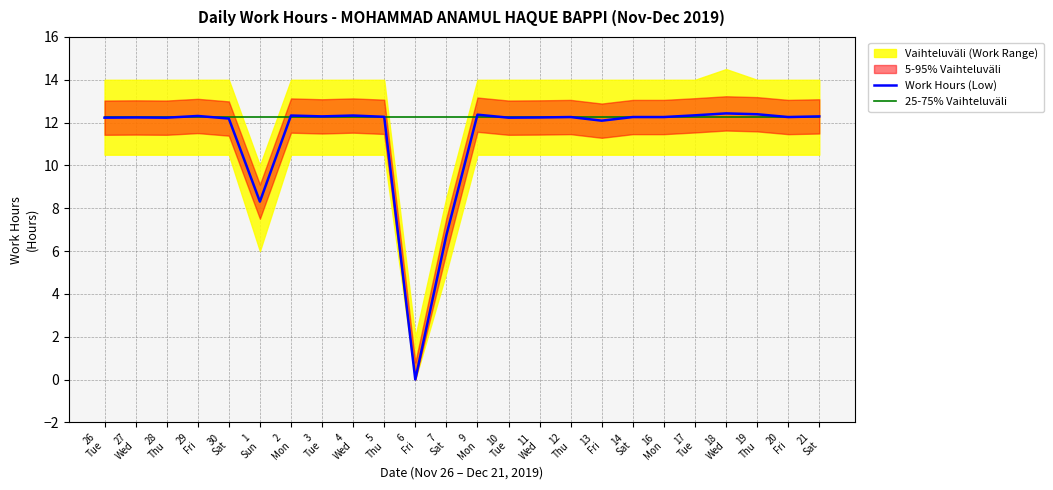

What position from the right is 4
Wed?

16